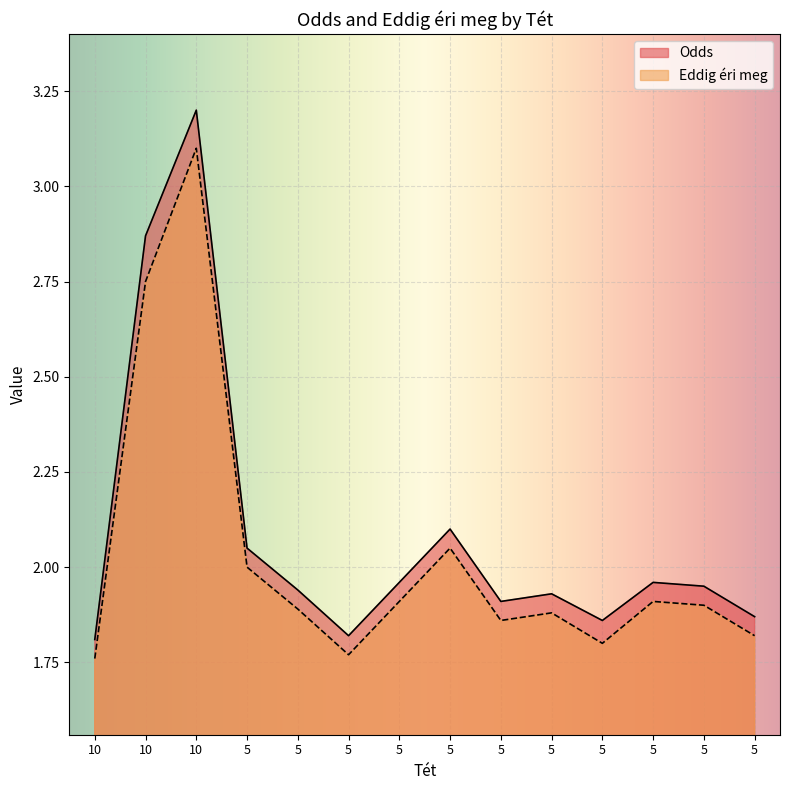

At 5, list the series in order from smallest to largest.

Eddig éri meg, Odds